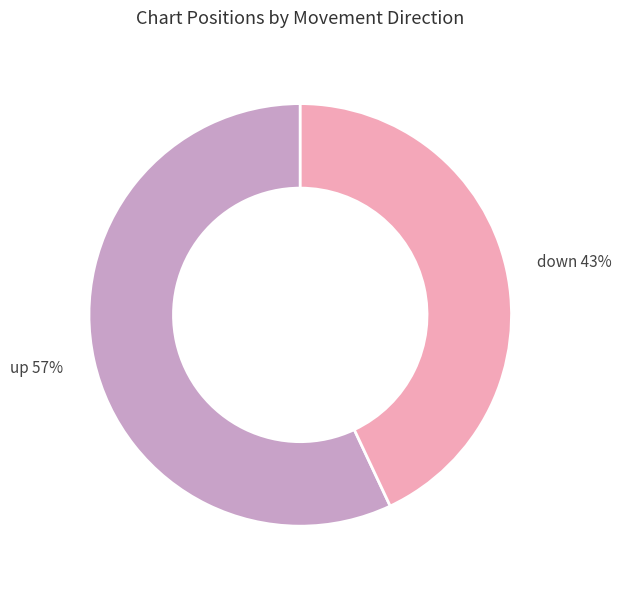

Rank the categories by value from highest to lowest.

up, down